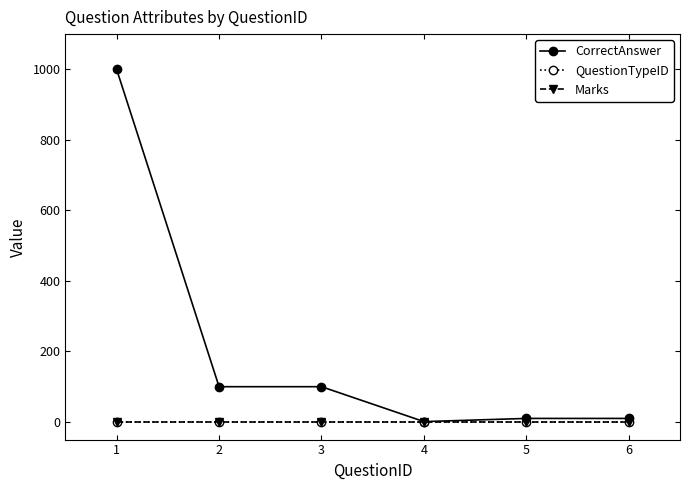

What is the total value across all series at 2?

102